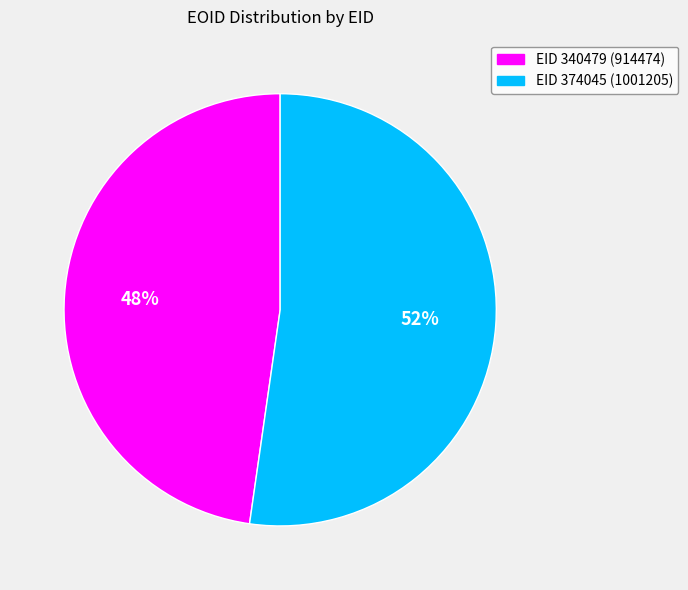

Is it true that EID 374045 (1001205) is 52% of the pie?

True